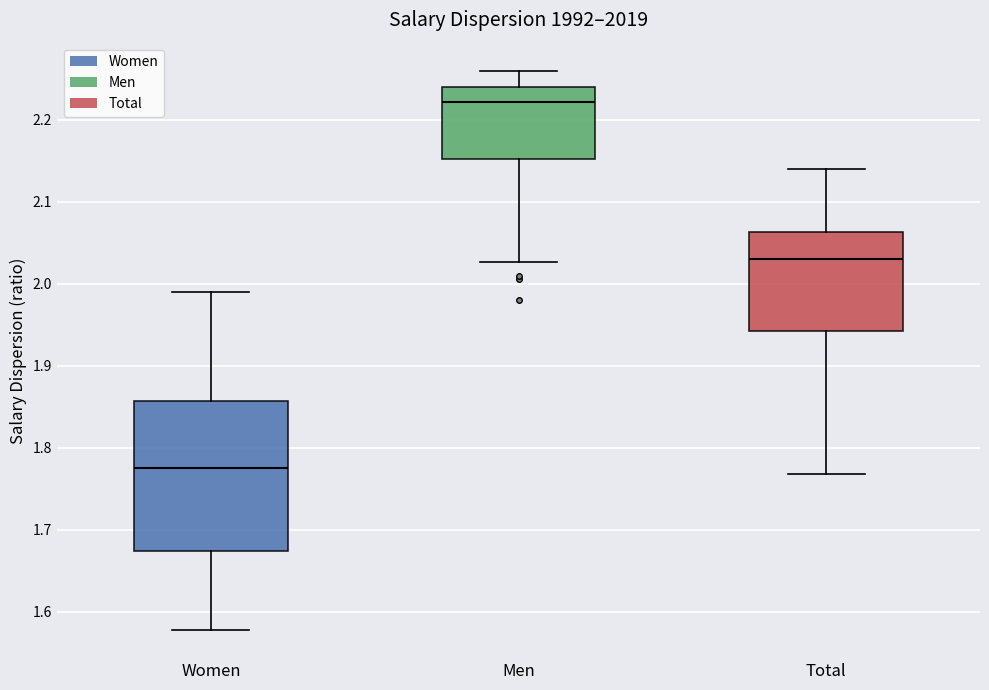

Reading left to right, transcribe this box plot: for each box, give where its median line is, the range the box spans, and where its two whiskers end, as read against the y-axis. The values are not printed on the chart, so give them approximately, as read against the axis.

Women: median 1.78, box 1.67 to 1.86, whiskers 1.58 to 1.99
Men: median 2.22, box 2.15 to 2.24, whiskers 2.03 to 2.26
Total: median 2.03, box 1.94 to 2.06, whiskers 1.77 to 2.14